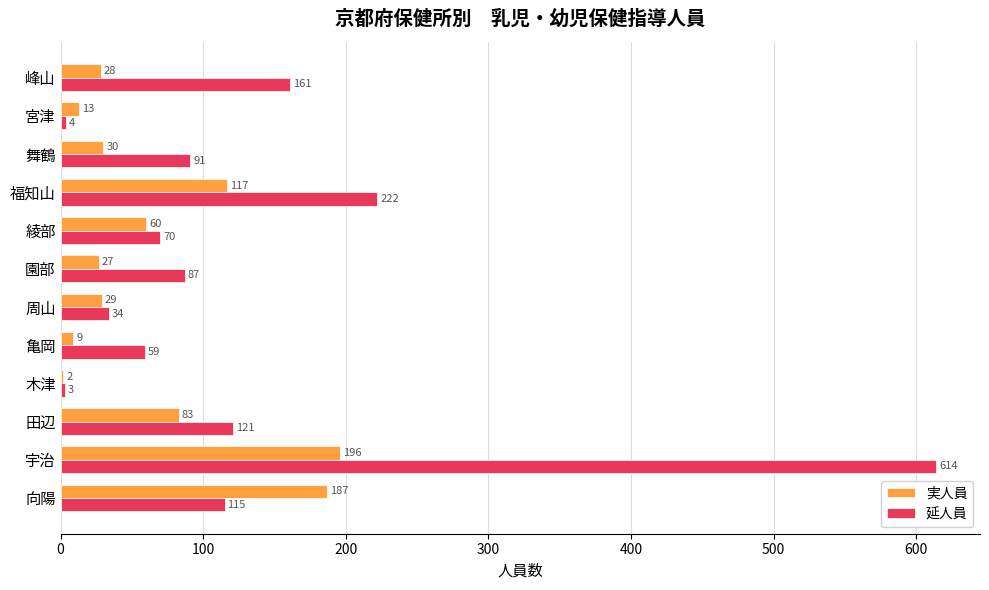

At which category is the sum across all series the highest?

宇治